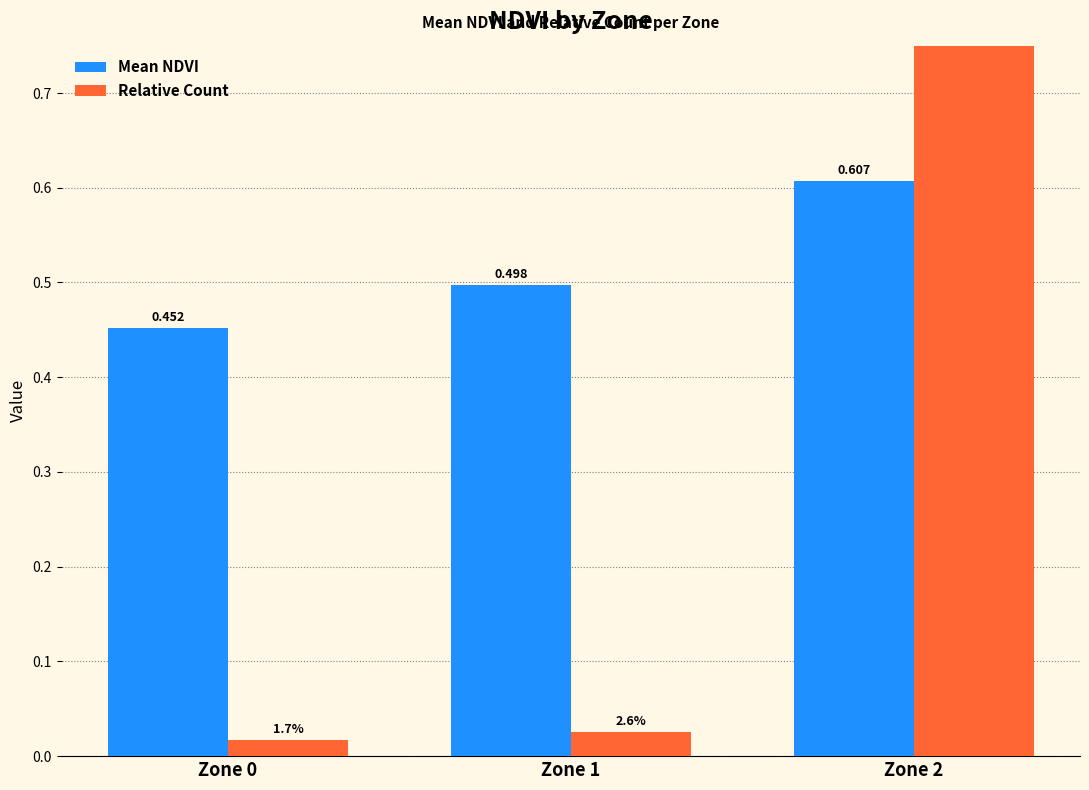

At which category does the chart reach its peak across all series?

Zone 2